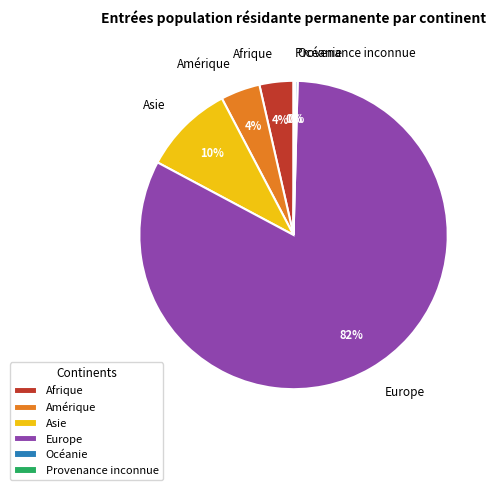

What is the majority slice?

Europe